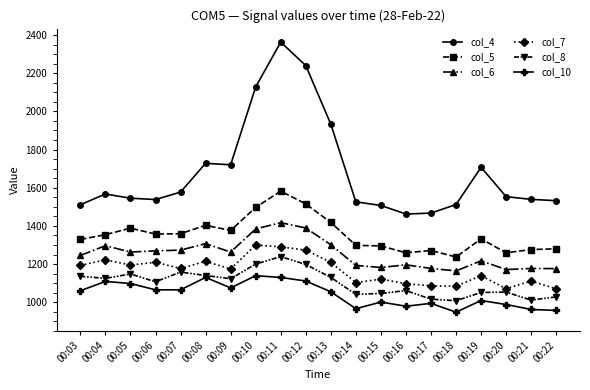

The value of col_8 at 00:13 is 1130. True or false?

True